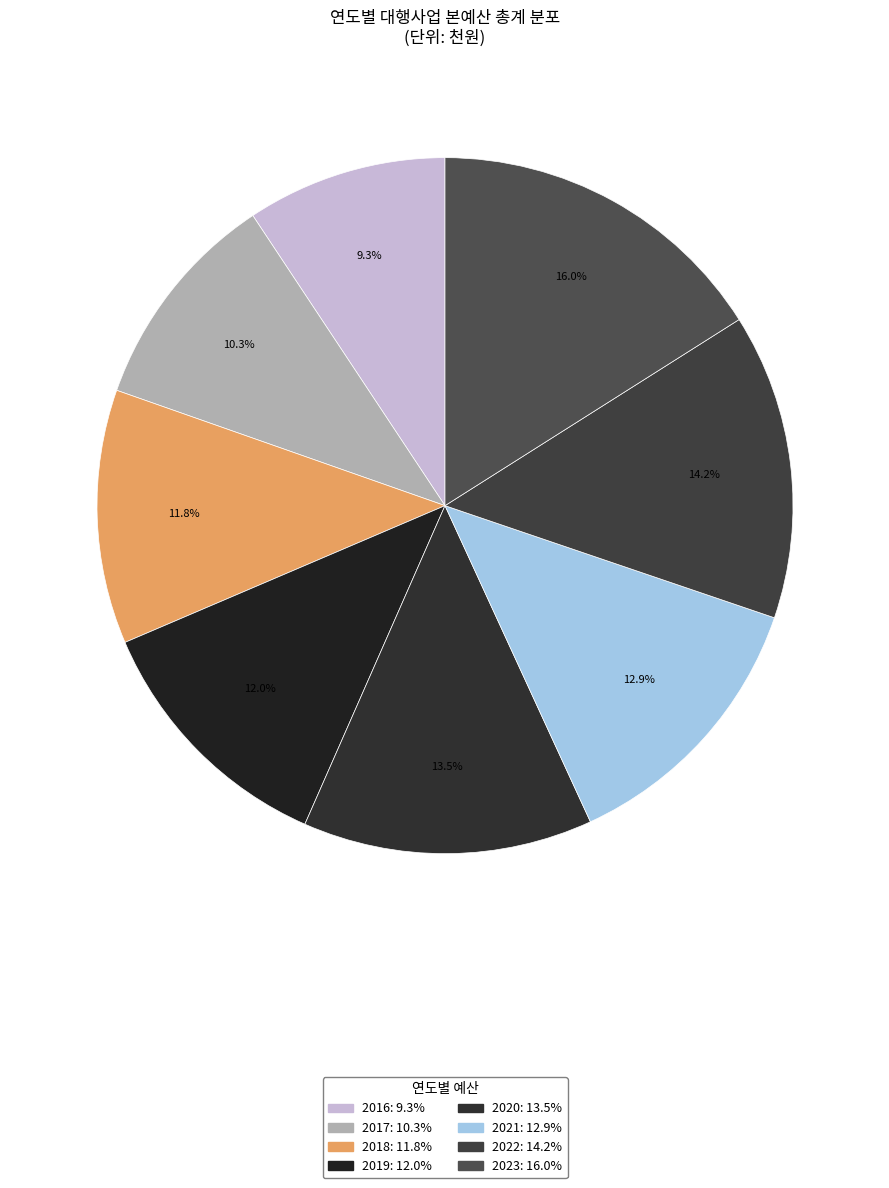

Combined, do 2021 and 2016 account for over 50%?

No